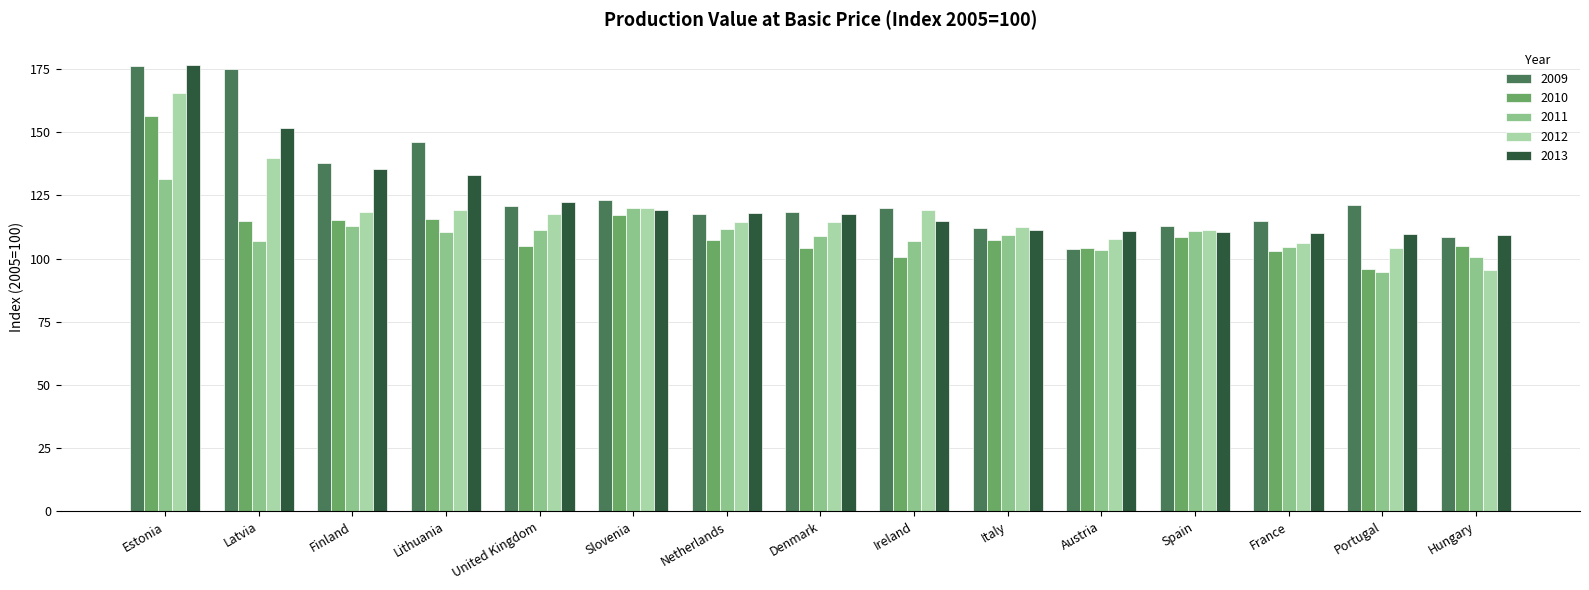

At which label does 2013 reach its peak?

Estonia